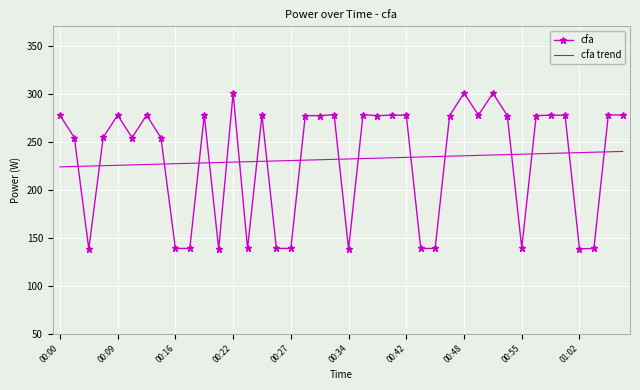

After their last crossing, which series has the higher values: cfa or cfa trend?

cfa